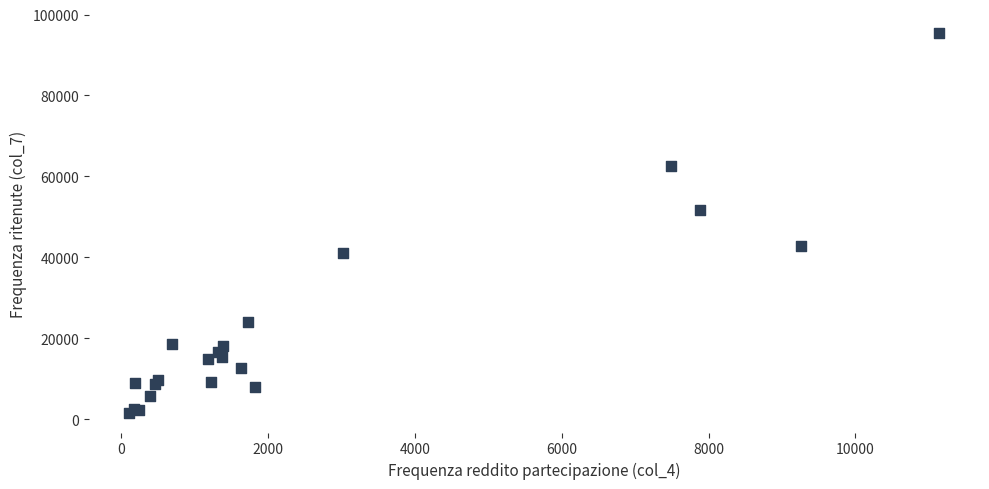

What Y value in the scatter plot is closest to 48423?

51715